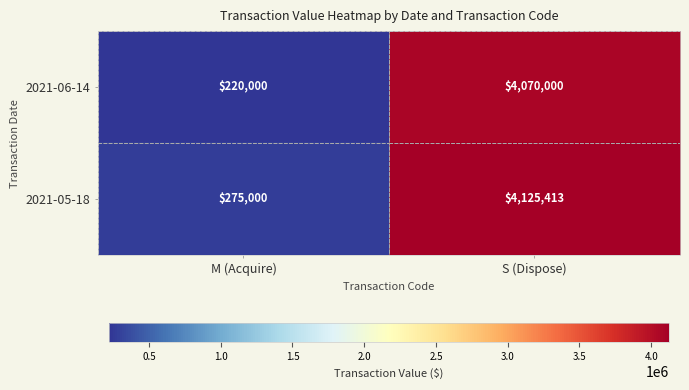

The value of 2021-05-18 at S (Dispose) is 7095714. True or false?

False